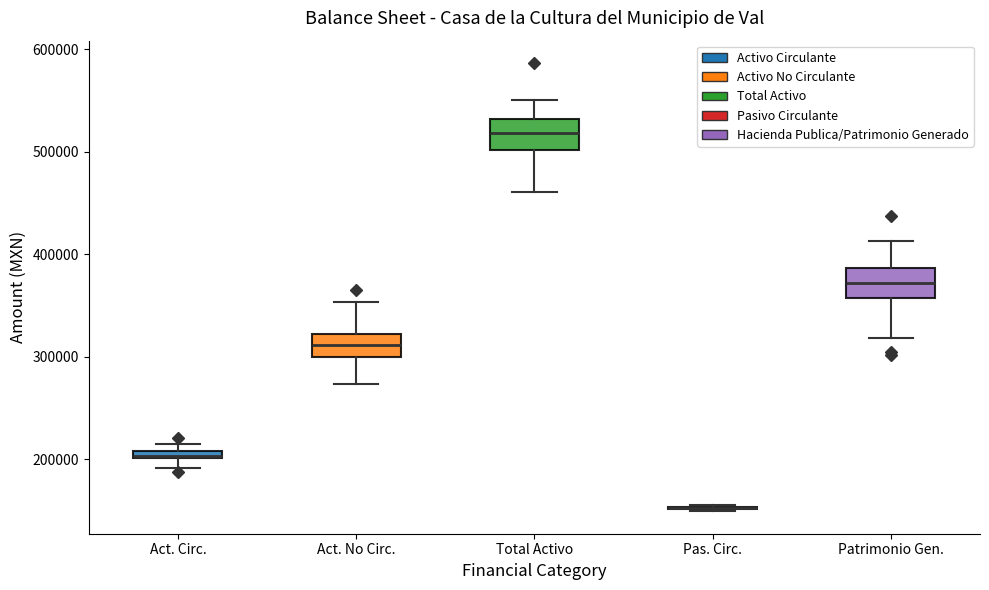

Where does the upper whisker of the box for Total Activo end on the y-axis? The values are not printed on the chart, so give them approximately, as read against the axis.

550000